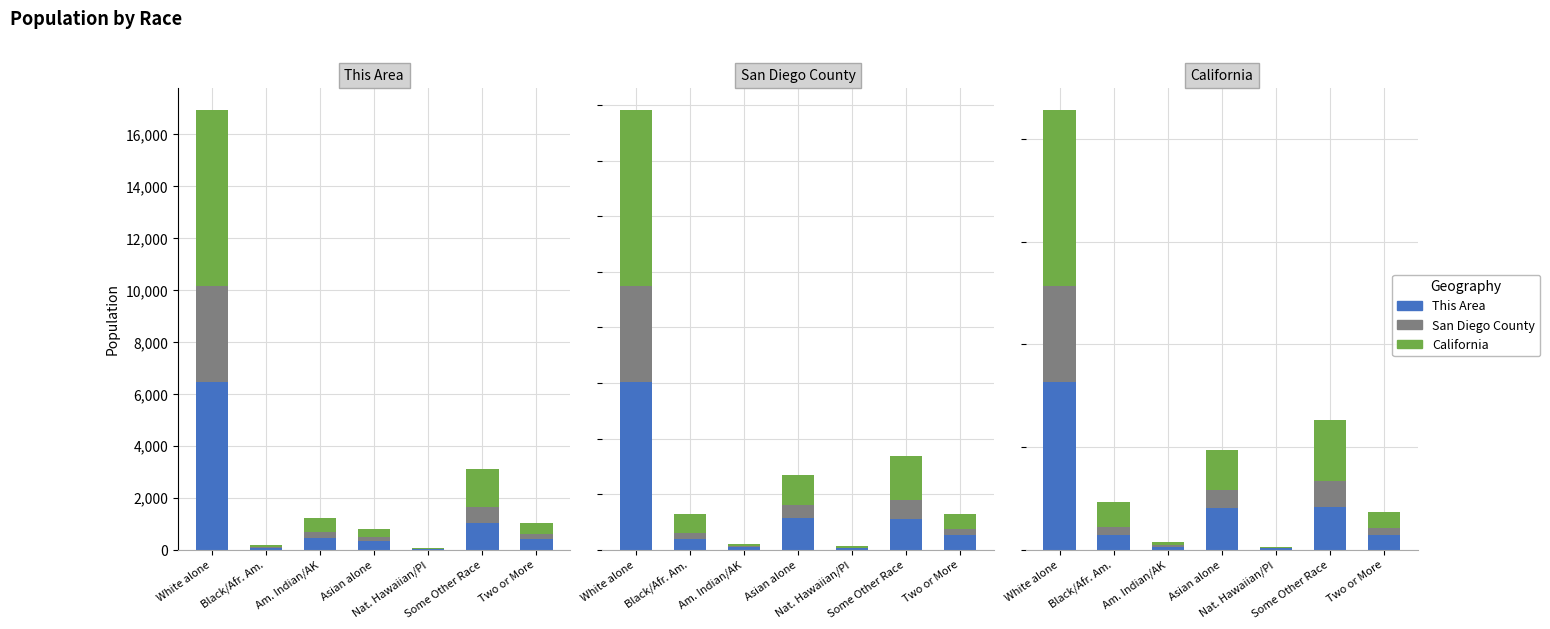

Reading right to left, list all the values displayed in this chart.

This Area portion: 411.2	1018.4	16.1	338.9	427.3	54.3	6445.2
San Diego County portion: 185.0	617.2	10.1	145.3	244.2	32.6	3731.4
California portion: 431.8	1450.4	19.8	322.8	549.5	94.1	6784.4